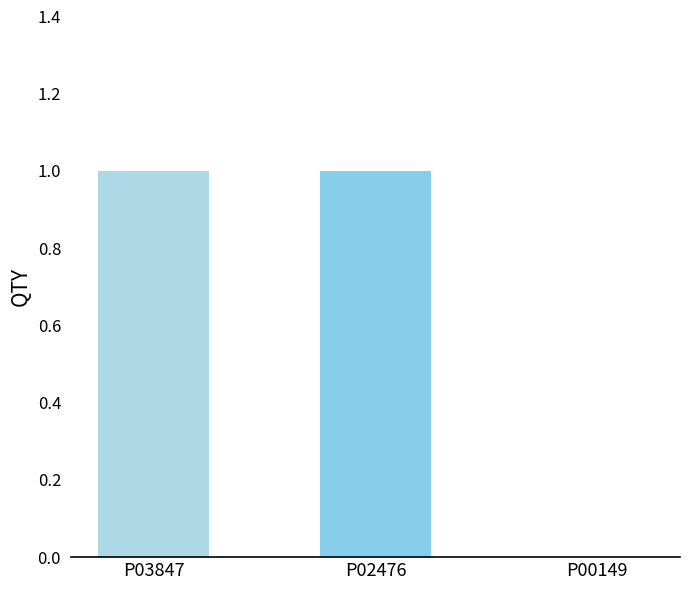

Reading left to right, extract all data points from this chart.

1	1	0